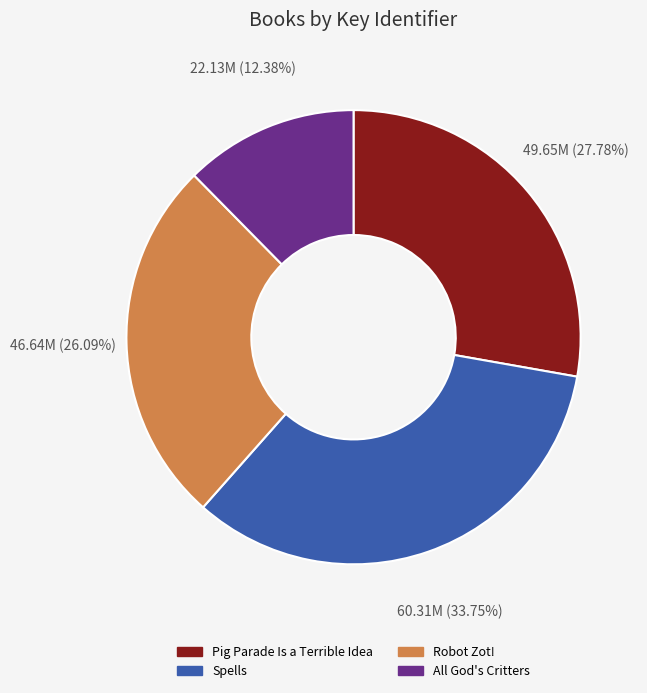

What is the smallest slice in the pie chart?

All God's Critters